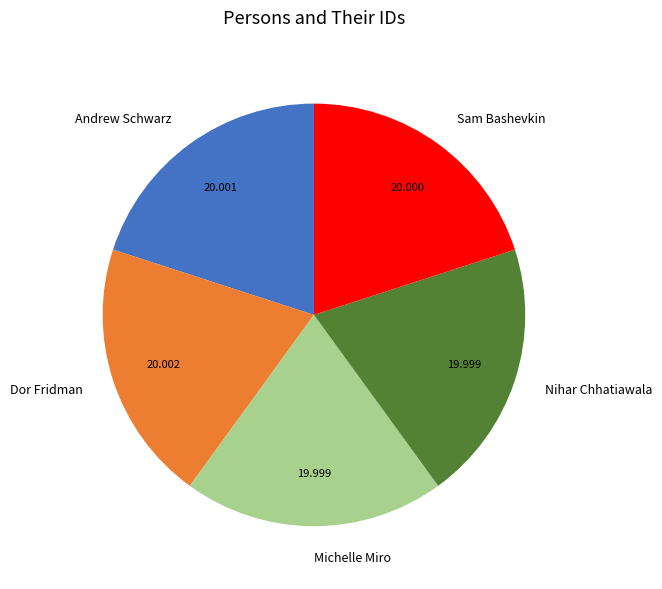

Does Nihar Chhatiawala account for over 50% of the chart?

No